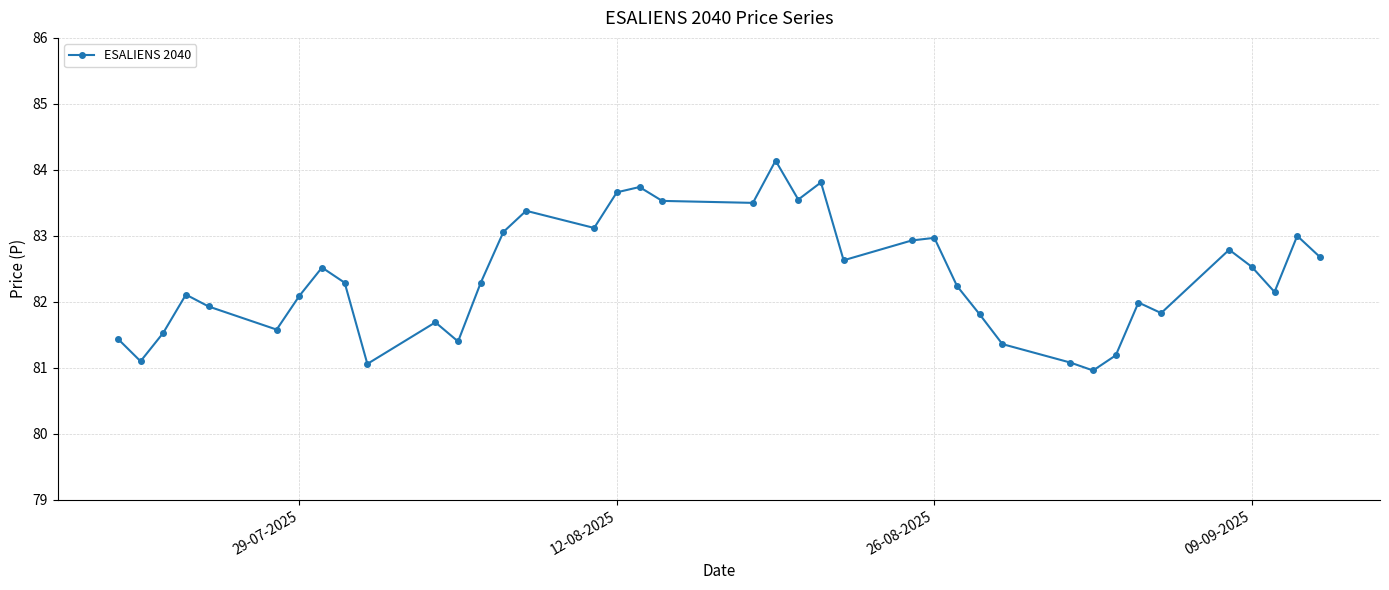

What is the smallest value displayed?

81.0